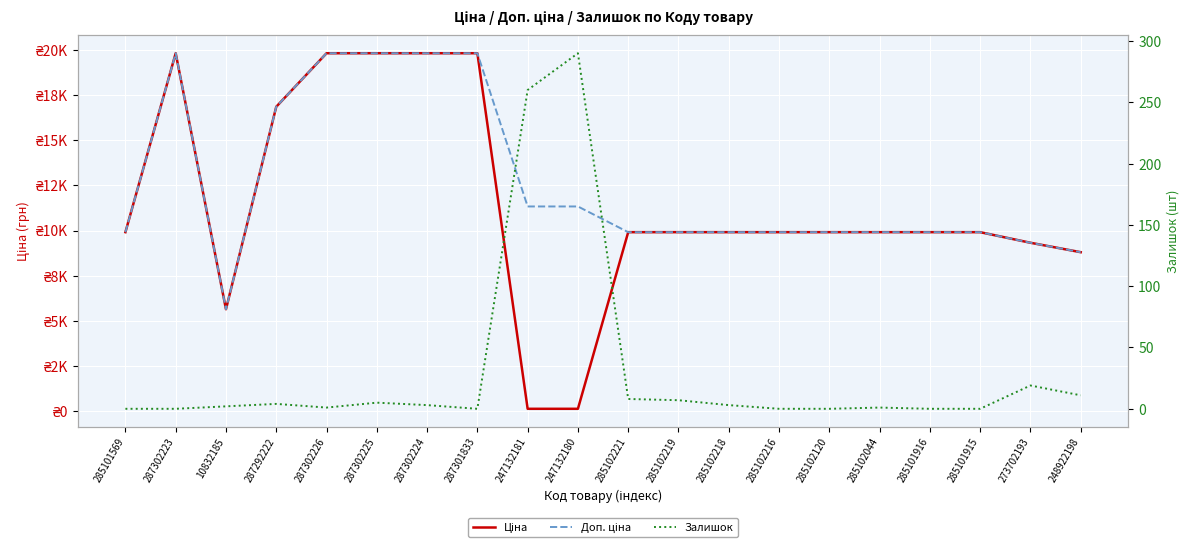

How many values in the Залишок series exceed 3?

8